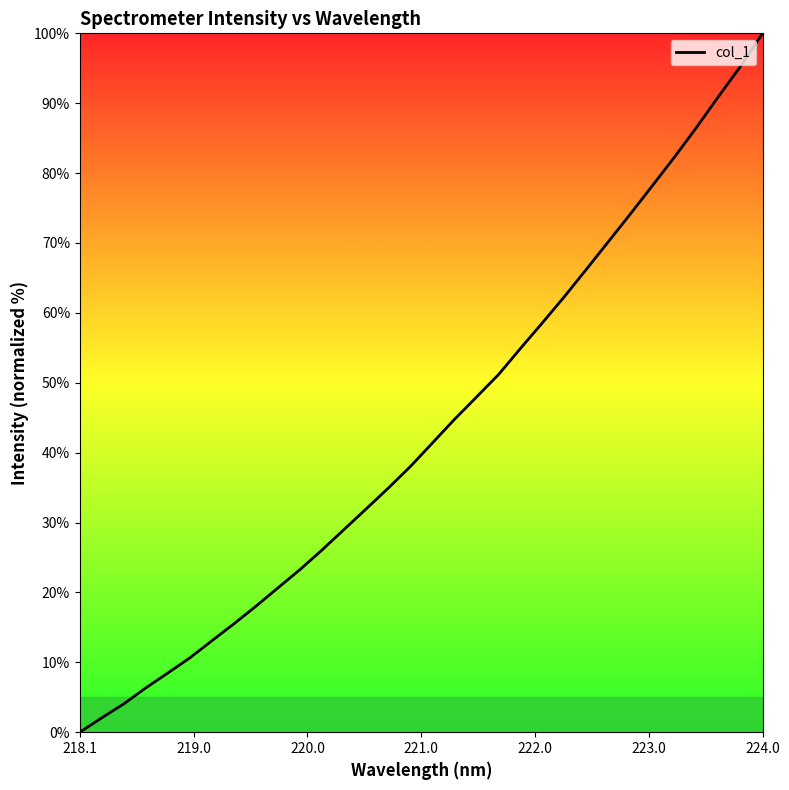

What is the greatest value displayed?

100.0